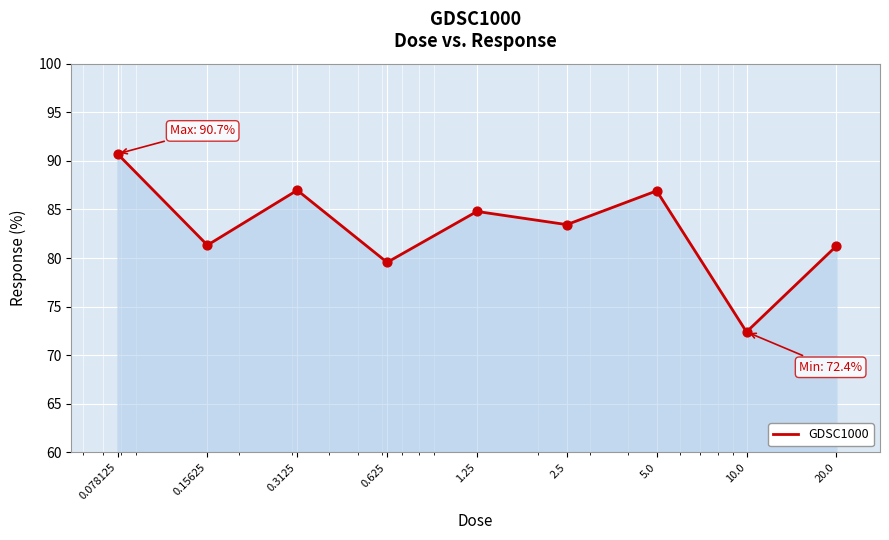

What is the difference between the maximum and minimum values?

18.3